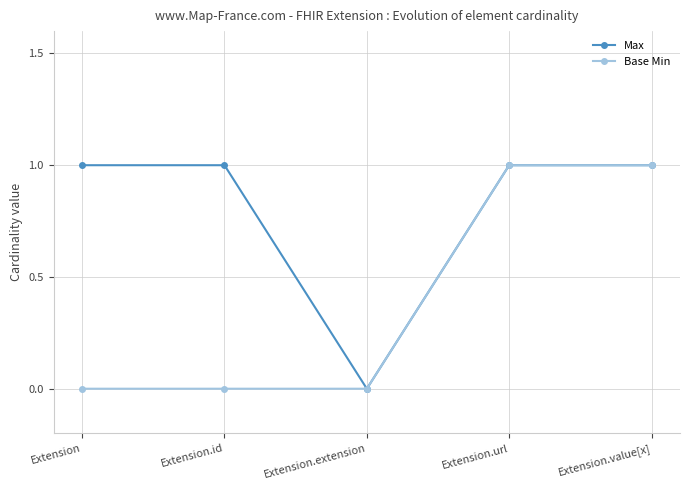

What is the average value of the Max series?

1